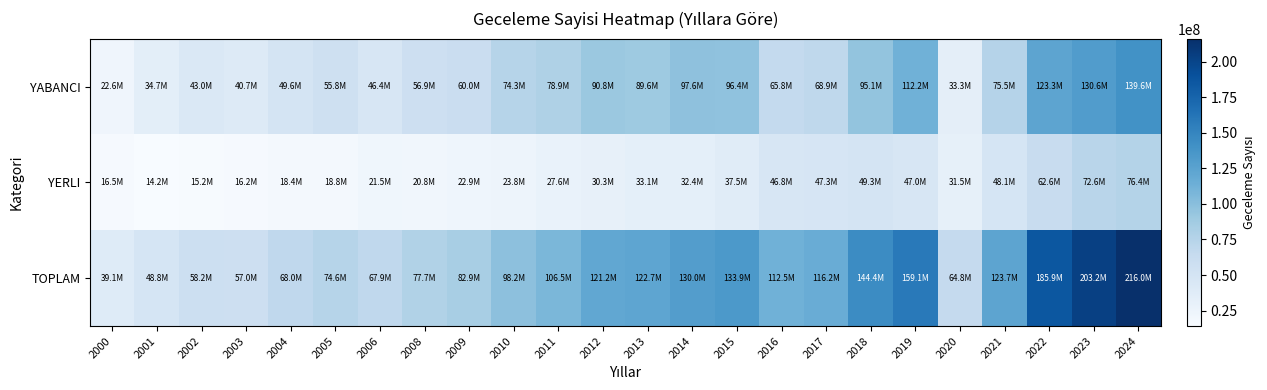

Which label corresponds to the smallest value in the chart?

2001